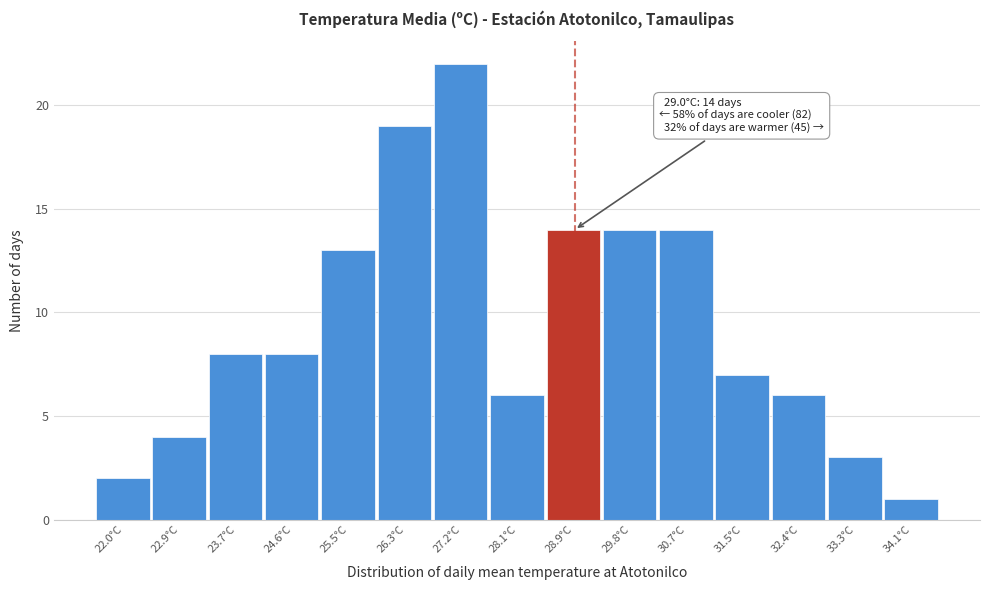

Reading left to right, transcribe all the data shown in this chart.

2	4	8	8	13	19	22	6	14	14	14	7	6	3	1